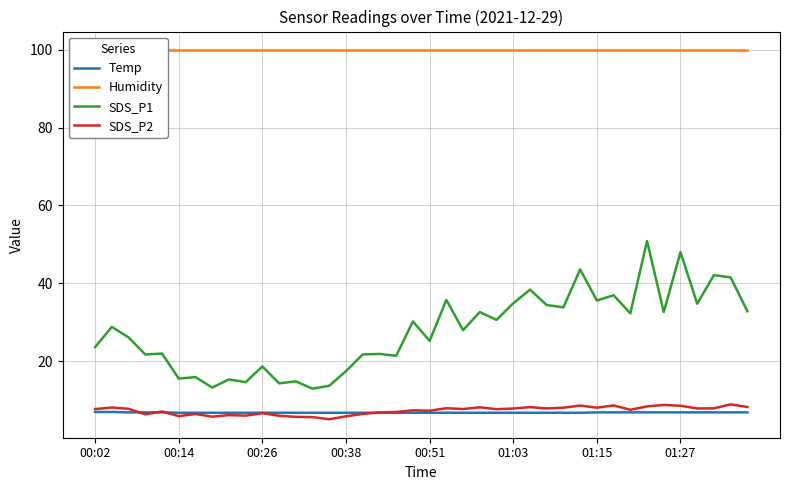

Is it true that SDS_P1 equals 16.7 at 01:03?

False